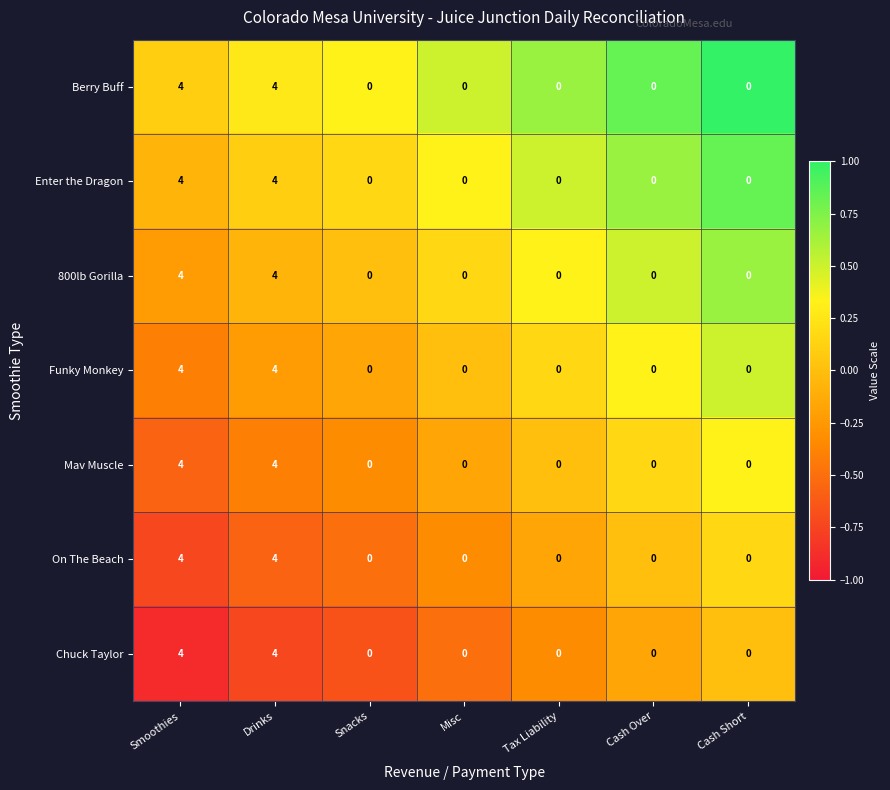

What is the difference between the On The Beach values at Tax Liability and Smoothies?

4